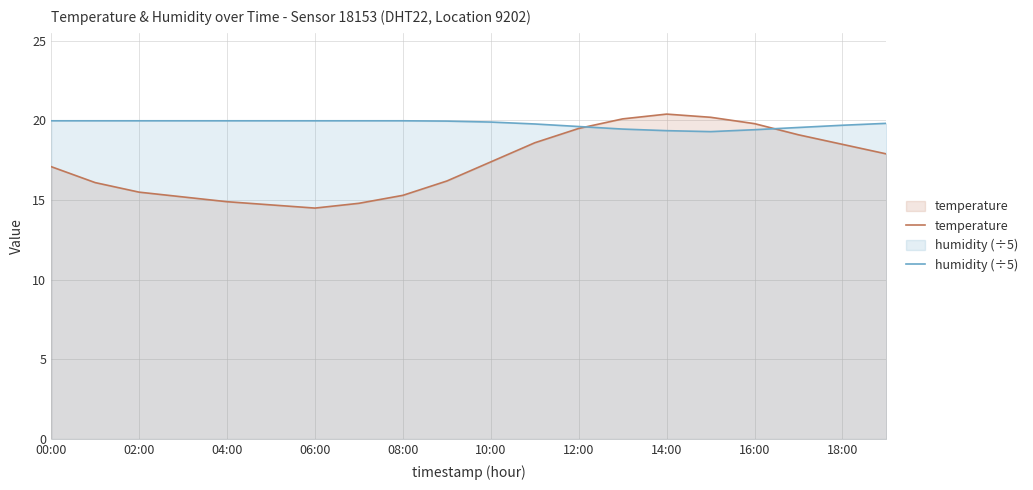

What position from the right is 15?

5